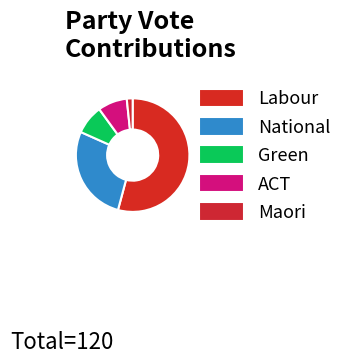

Approximately how many times larger is the value at ACT compared to Maori?

5.0